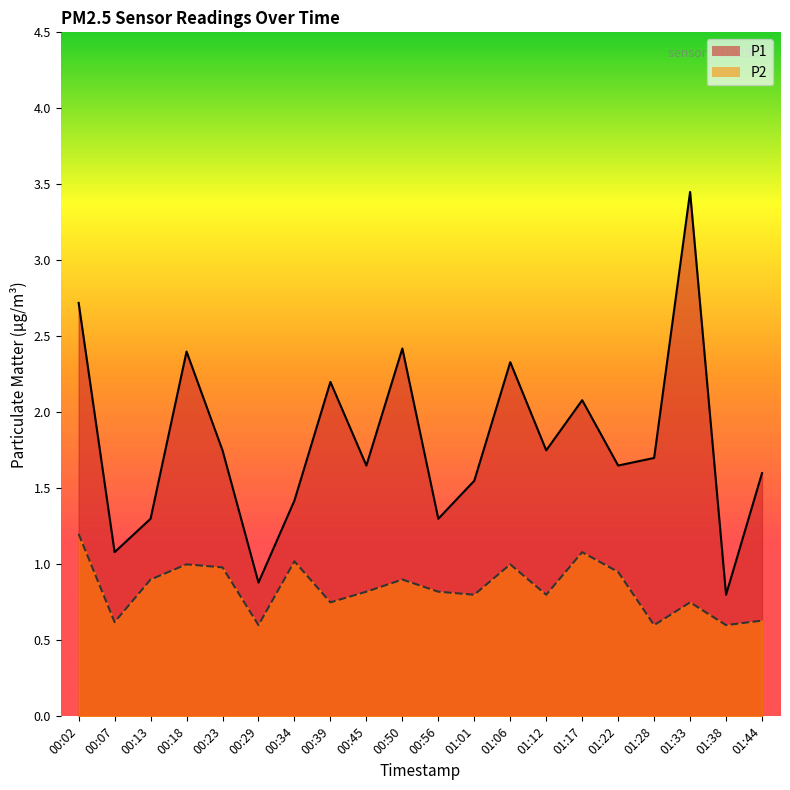

True or false: P2 and P1 intersect in this chart.

False